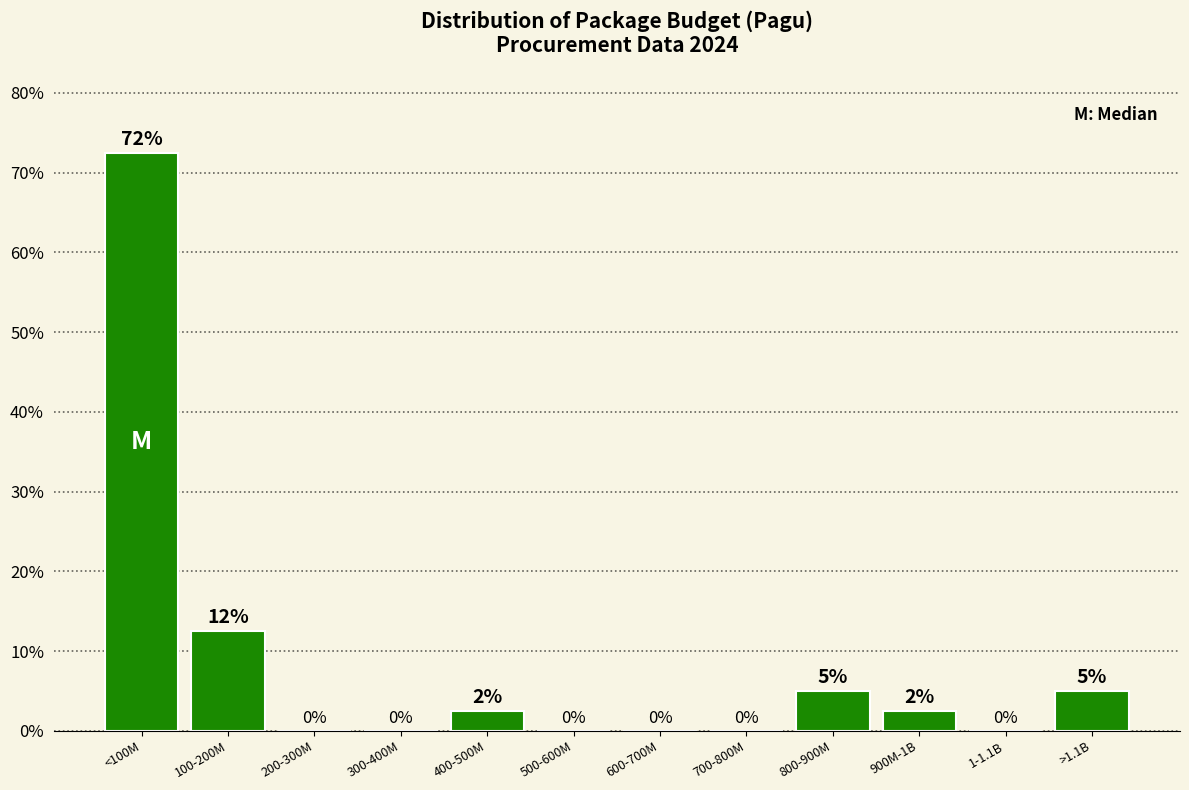

Between >1.1B and 1-1.1B, which is larger?

>1.1B